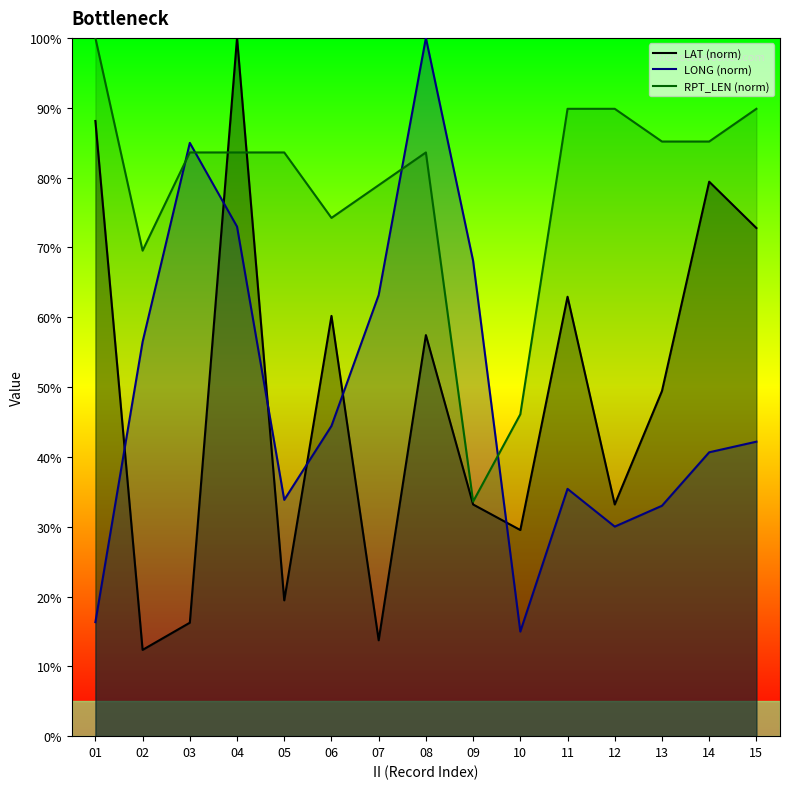

What is the difference between the maximum and minimum values in the RPT_LEN series?

0.7